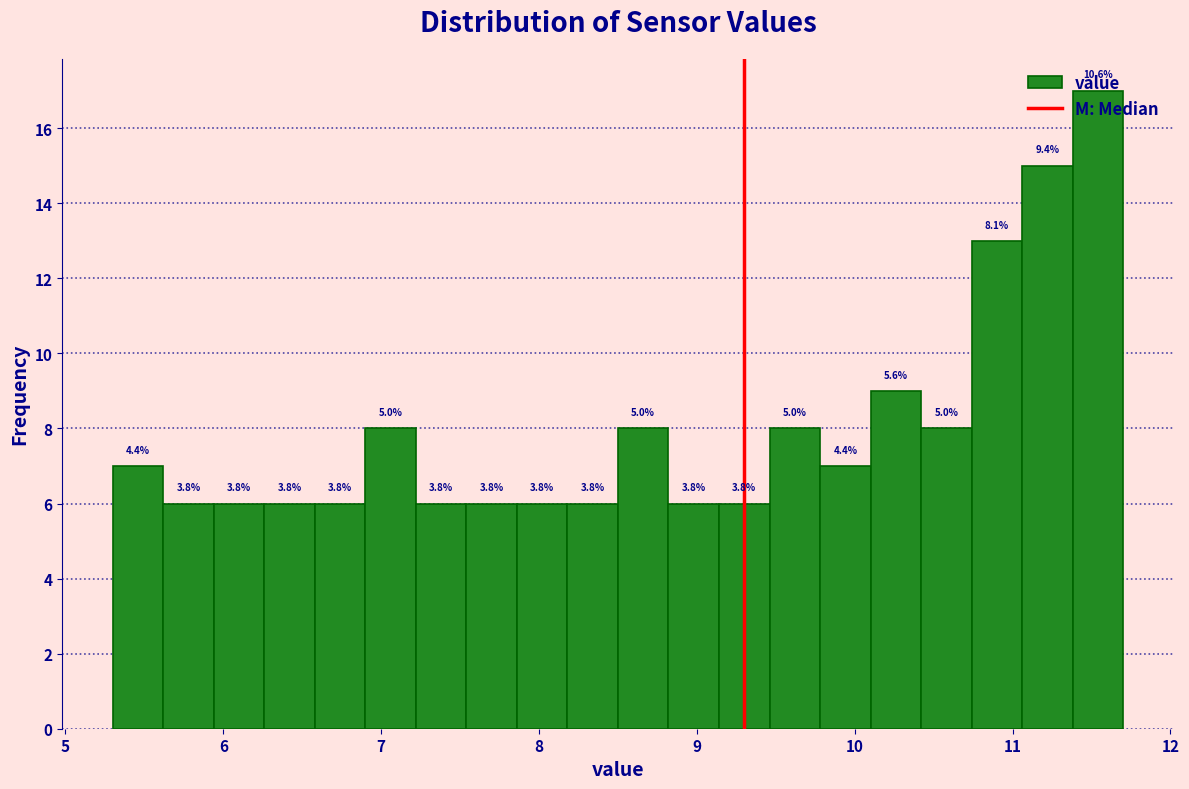

Around what value on the x-axis is the tallest bar? Give the approximate position of its centre, as read against the axis.

11.5